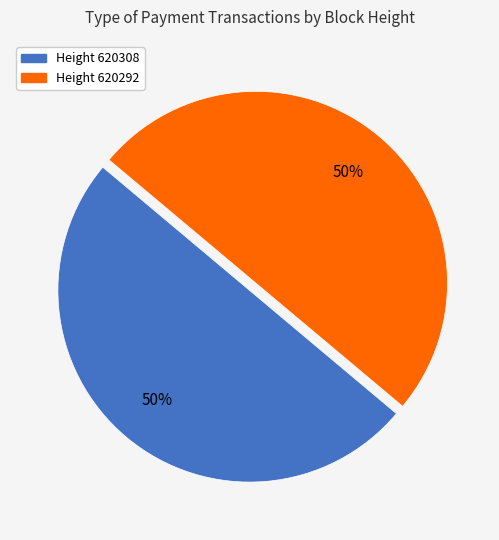

To the nearest percent, what is the average slice percentage?

50%